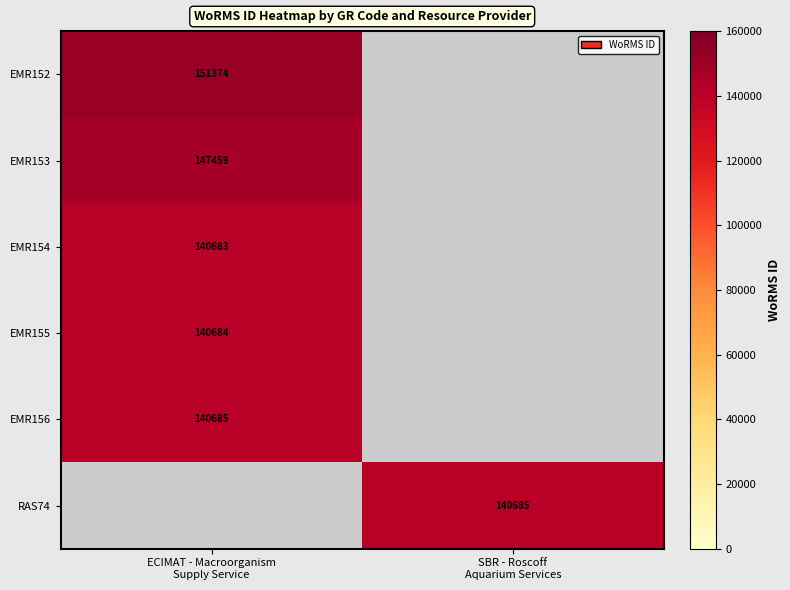

At how many categories does at least one series exceed 142411?

1